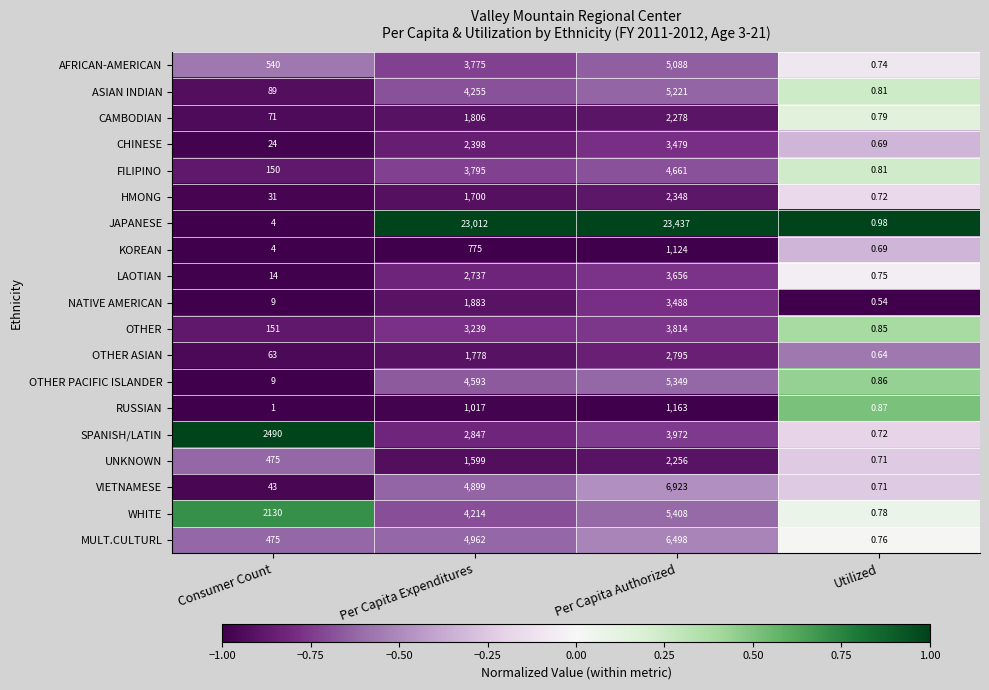

Which series has the widest spread of values?

JAPANESE